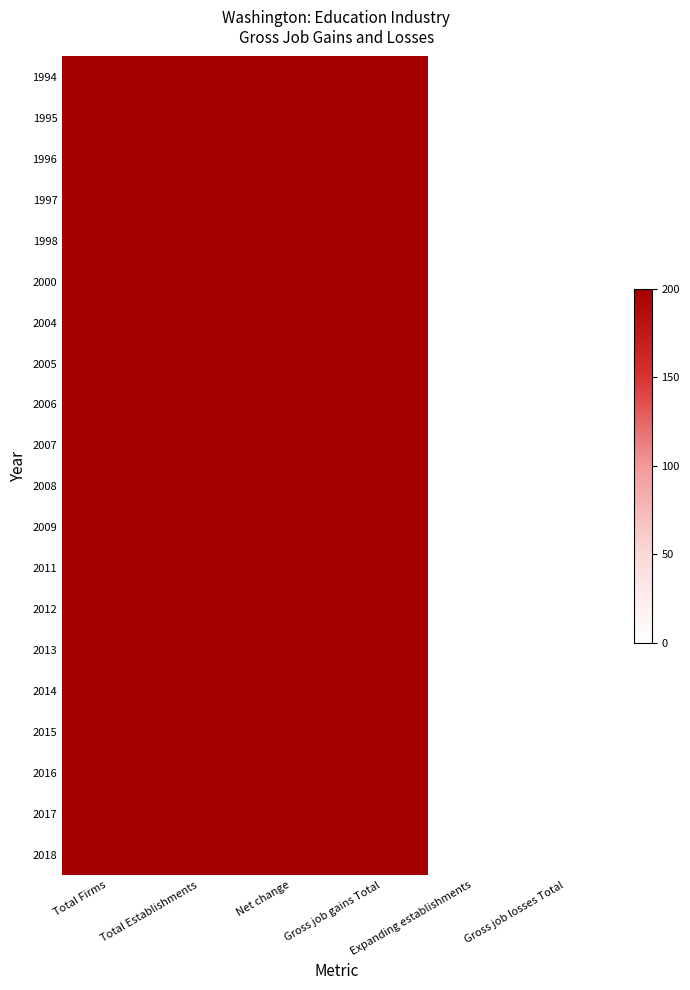

Reading left to right, what are all the values shown in this chart?

1994: Total Firms=200	Total Establishments=200	Net change=200	Gross job gains Total=200	Expanding establishments=0	Gross job losses Total=0
1995: Total Firms=200	Total Establishments=200	Net change=200	Gross job gains Total=200	Expanding establishments=0	Gross job losses Total=0
1996: Total Firms=200	Total Establishments=200	Net change=200	Gross job gains Total=200	Expanding establishments=0	Gross job losses Total=0
1997: Total Firms=200	Total Establishments=200	Net change=200	Gross job gains Total=200	Expanding establishments=0	Gross job losses Total=0
1998: Total Firms=200	Total Establishments=200	Net change=200	Gross job gains Total=200	Expanding establishments=0	Gross job losses Total=0
2000: Total Firms=200	Total Establishments=200	Net change=200	Gross job gains Total=200	Expanding establishments=0	Gross job losses Total=0
2004: Total Firms=200	Total Establishments=200	Net change=200	Gross job gains Total=200	Expanding establishments=0	Gross job losses Total=0
2005: Total Firms=200	Total Establishments=200	Net change=200	Gross job gains Total=200	Expanding establishments=0	Gross job losses Total=0
2006: Total Firms=200	Total Establishments=200	Net change=200	Gross job gains Total=200	Expanding establishments=0	Gross job losses Total=0
2007: Total Firms=200	Total Establishments=200	Net change=200	Gross job gains Total=200	Expanding establishments=0	Gross job losses Total=0
2008: Total Firms=200	Total Establishments=200	Net change=200	Gross job gains Total=200	Expanding establishments=0	Gross job losses Total=0
2009: Total Firms=200	Total Establishments=200	Net change=200	Gross job gains Total=200	Expanding establishments=0	Gross job losses Total=0
2011: Total Firms=200	Total Establishments=200	Net change=200	Gross job gains Total=200	Expanding establishments=0	Gross job losses Total=0
2012: Total Firms=200	Total Establishments=200	Net change=200	Gross job gains Total=200	Expanding establishments=0	Gross job losses Total=0
2013: Total Firms=200	Total Establishments=200	Net change=200	Gross job gains Total=200	Expanding establishments=0	Gross job losses Total=0
2014: Total Firms=200	Total Establishments=200	Net change=200	Gross job gains Total=200	Expanding establishments=0	Gross job losses Total=0
2015: Total Firms=200	Total Establishments=200	Net change=200	Gross job gains Total=200	Expanding establishments=0	Gross job losses Total=0
2016: Total Firms=200	Total Establishments=200	Net change=200	Gross job gains Total=200	Expanding establishments=0	Gross job losses Total=0
2017: Total Firms=200	Total Establishments=200	Net change=200	Gross job gains Total=200	Expanding establishments=0	Gross job losses Total=0
2018: Total Firms=200	Total Establishments=200	Net change=200	Gross job gains Total=200	Expanding establishments=0	Gross job losses Total=0